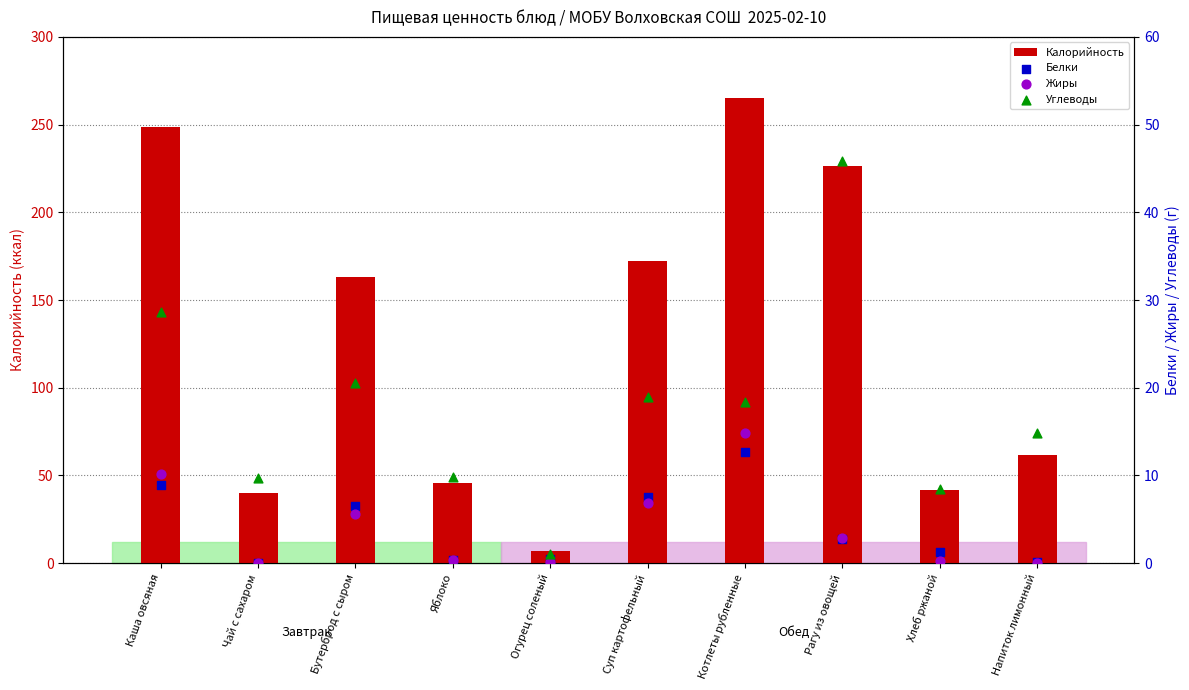

Which series has the largest Y range (max minus min)?

Калорийность